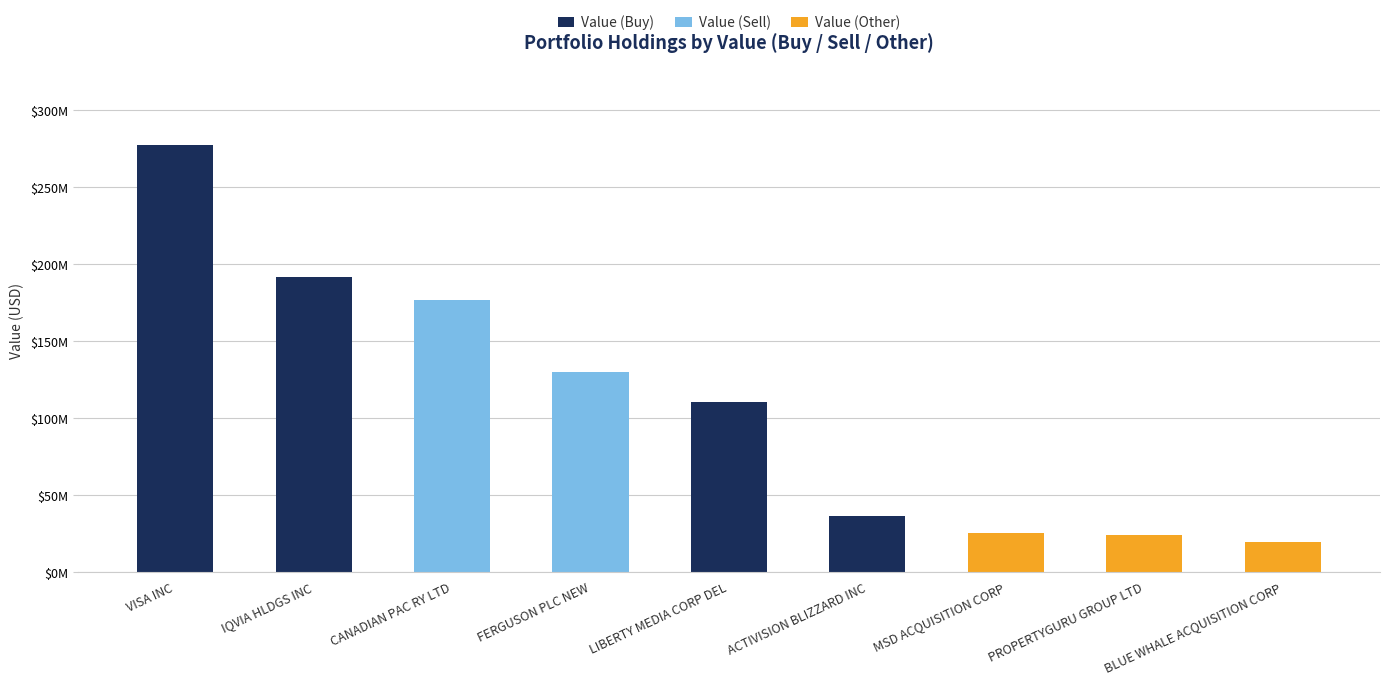

Are the bars grouped side by side (vs. stacked)?

No